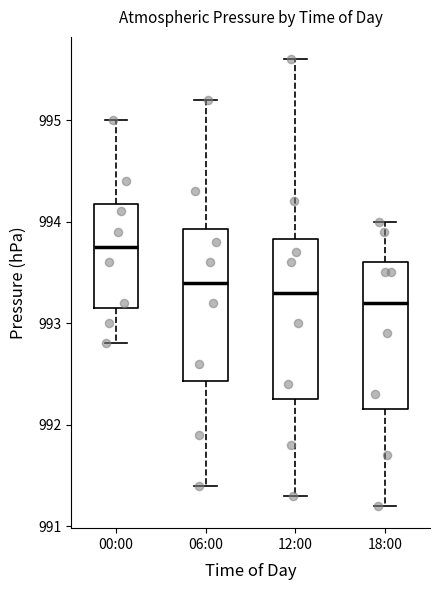

Reading left to right, transcribe this box plot: for each box, give where its median line is, the range the box spans, and where its two whiskers end, as read against the y-axis. The values are not printed on the chart, so give them approximately, as read against the axis.

00:00: median 993.8, box 993.2 to 994.2, whiskers 992.8 to 995.0
06:00: median 993.4, box 992.4 to 993.9, whiskers 991.4 to 995.2
12:00: median 993.3, box 992.3 to 993.8, whiskers 991.3 to 995.6
18:00: median 993.2, box 992.2 to 993.6, whiskers 991.2 to 994.0